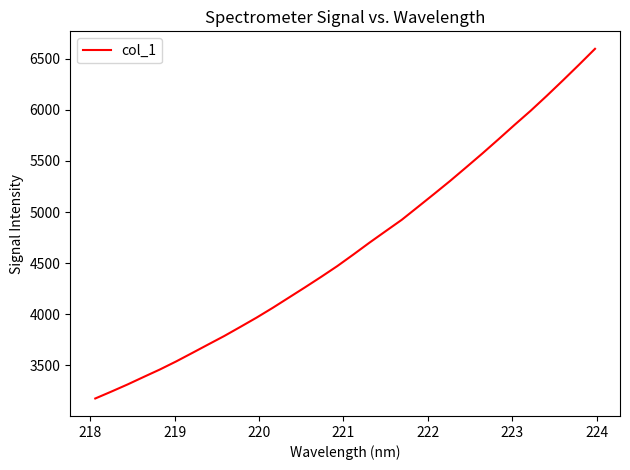

What is the greatest value displayed?

6597.0